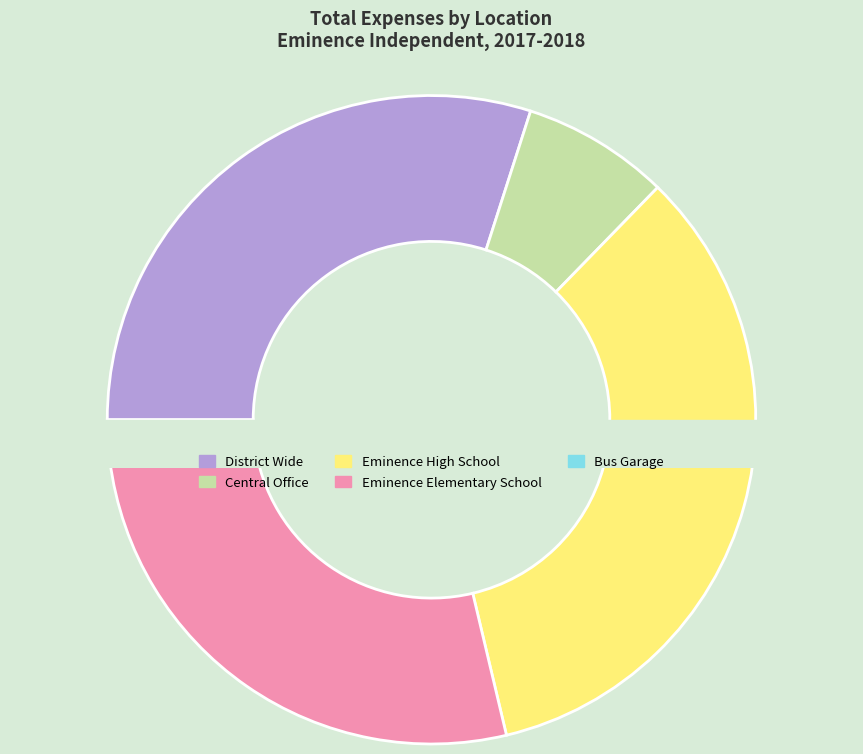

How many slices are in this pie chart?

5